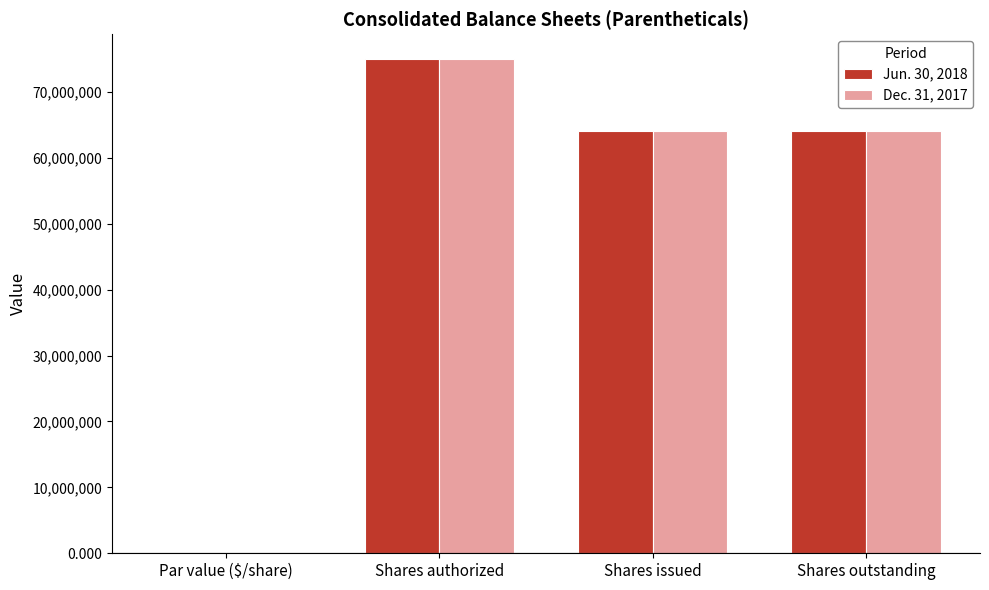

At which category does the chart reach its peak across all series?

Shares authorized